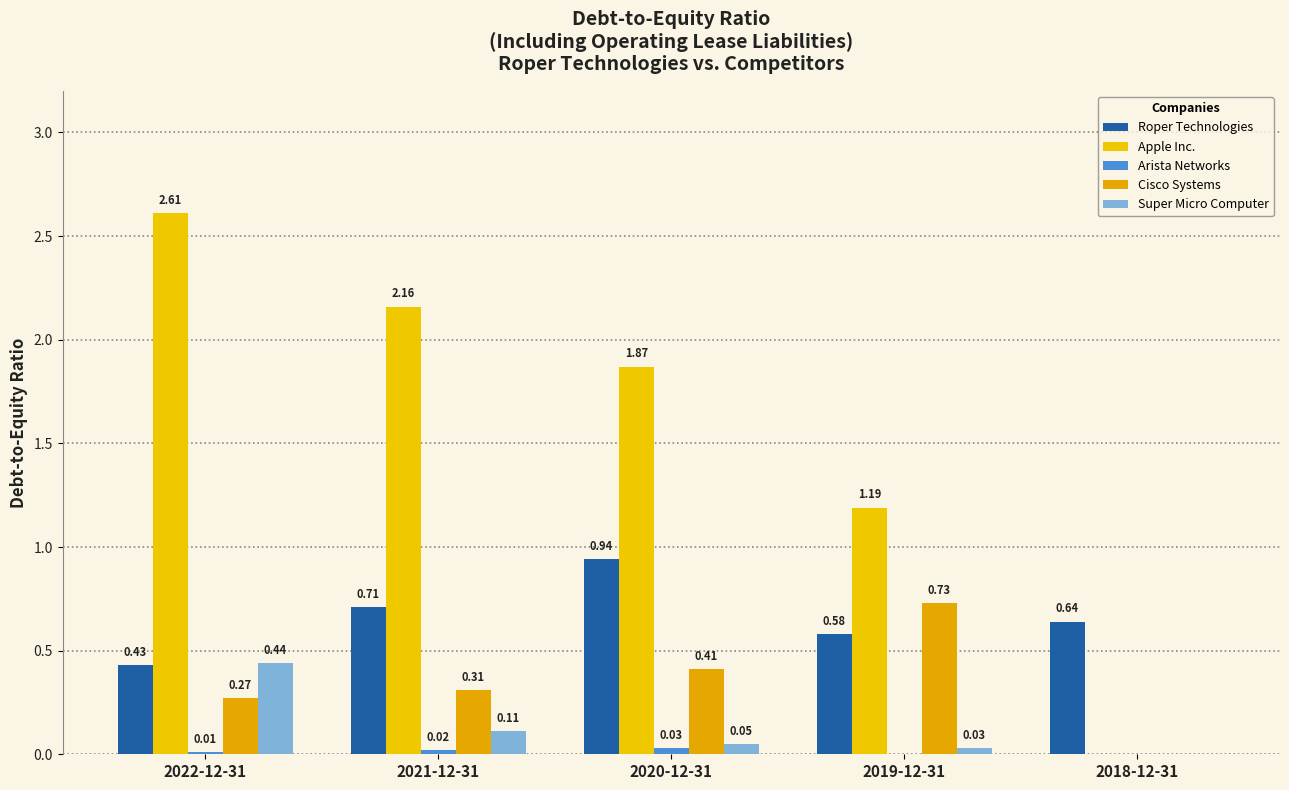

How many values in the Apple Inc. series exceed 1?

4